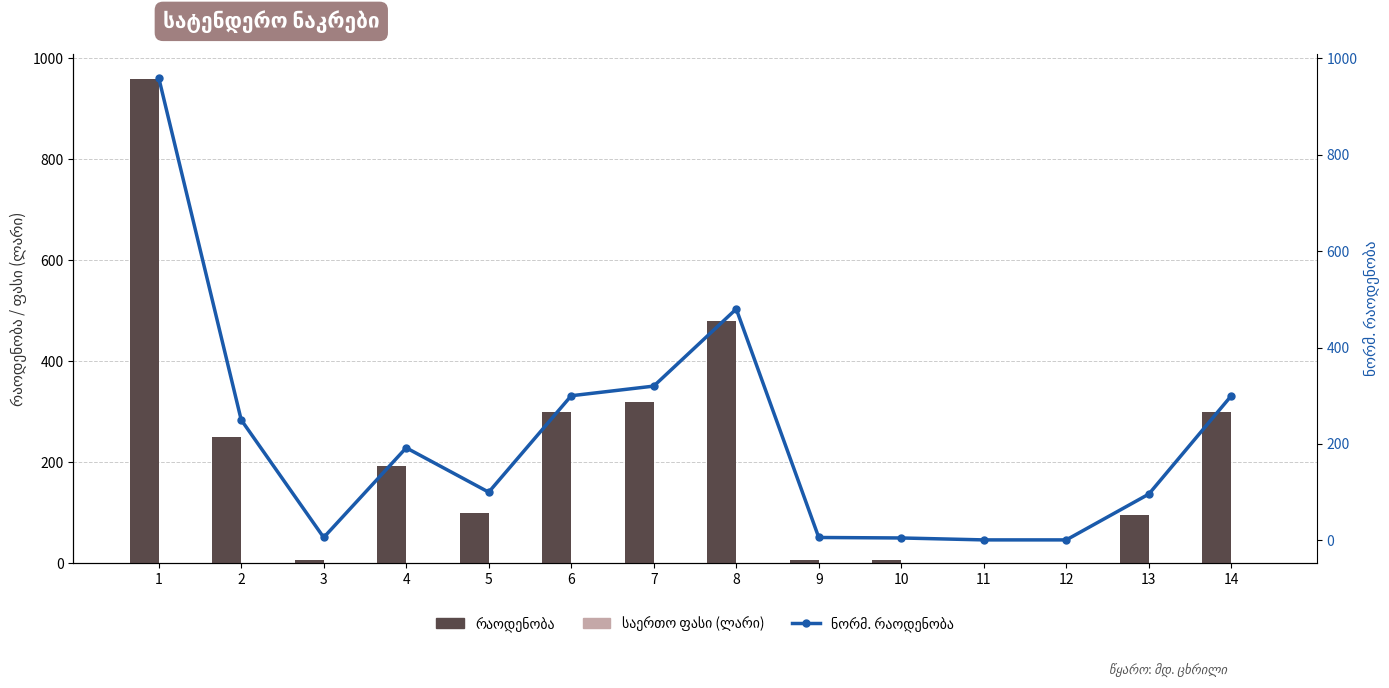

What is the total value across all series at 6?

600.0